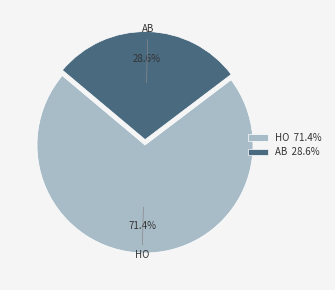

The HO slice represents 71% of the pie. True or false?

True